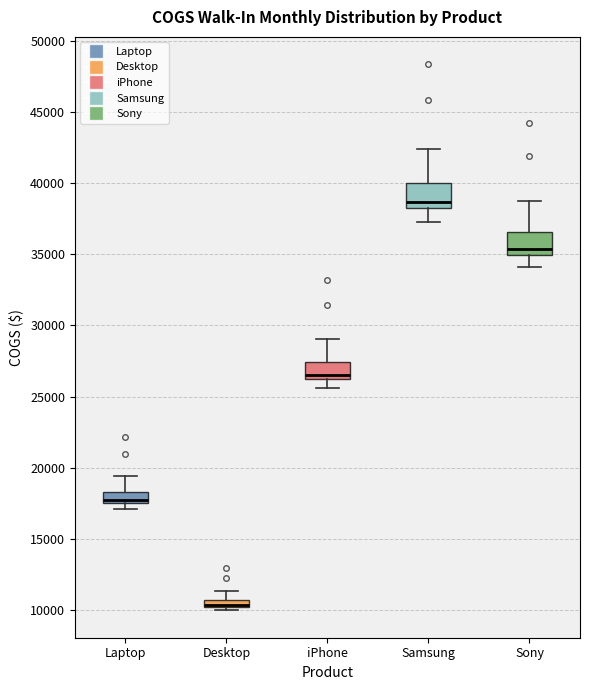

Where does the upper whisker of the box for iPhone end on the y-axis? The values are not printed on the chart, so give them approximately, as read against the axis.

29000